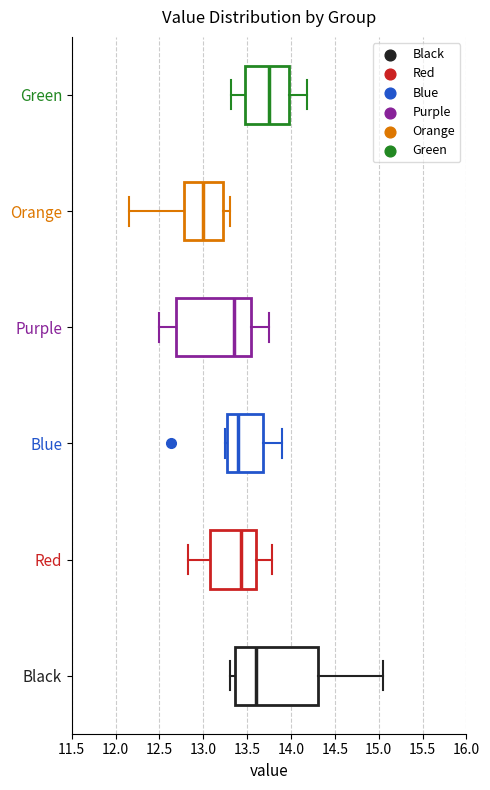

Reading bottom to top, transcribe this box plot: for each box, give where its median line is, the range the box spans, and where its two whiskers end, as read against the x-axis. The values are not printed on the chart, so give them approximately, as read against the axis.

Black: median 13.60, box 13.35 to 14.30, whiskers 13.30 to 15.05
Red: median 13.45, box 13.10 to 13.60, whiskers 12.80 to 13.80
Blue: median 13.40, box 13.25 to 13.70, whiskers 13.25 (just left of the box's left edge) to 13.90
Purple: median 13.35, box 12.70 to 13.55, whiskers 12.50 to 13.75
Orange: median 13.00, box 12.80 to 13.20, whiskers 12.15 to 13.30
Green: median 13.75, box 13.45 to 14.00, whiskers 13.30 to 14.20